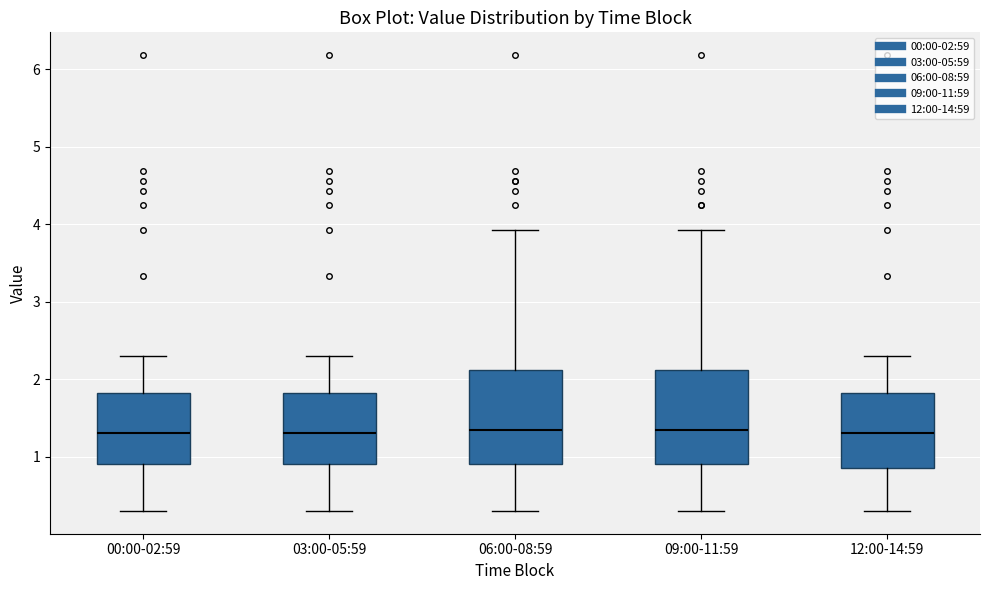

Reading left to right, read every box against the y-axis: the position of its median line, the range the box covers, and the ends of its whiskers. The values are not printed on the chart, so give them approximately, as read against the axis.

00:00-02:59: median 1.3, box 0.9 to 1.8, whiskers 0.3 to 2.3
03:00-05:59: median 1.3, box 0.9 to 1.8, whiskers 0.3 to 2.3
06:00-08:59: median 1.4, box 0.9 to 2.1, whiskers 0.3 to 3.9
09:00-11:59: median 1.4, box 0.9 to 2.1, whiskers 0.3 to 3.9
12:00-14:59: median 1.3, box 0.9 to 1.8, whiskers 0.3 to 2.3